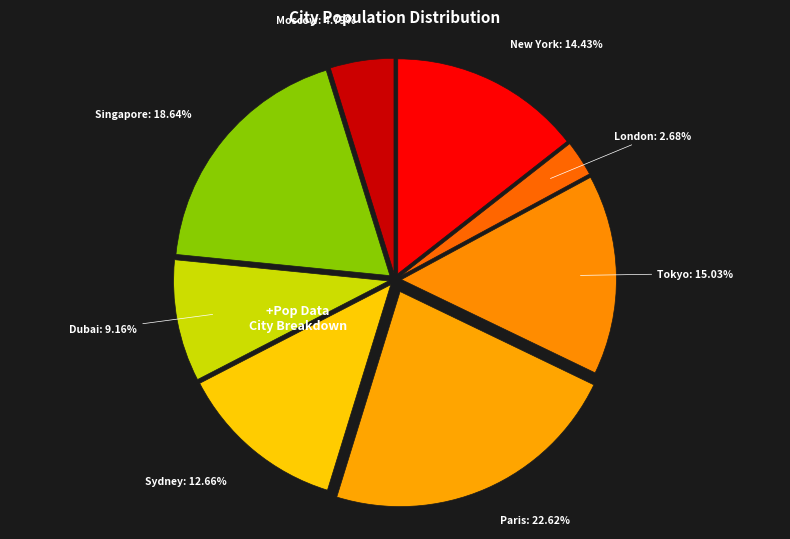

The Dubai slice represents 9% of the pie. True or false?

True